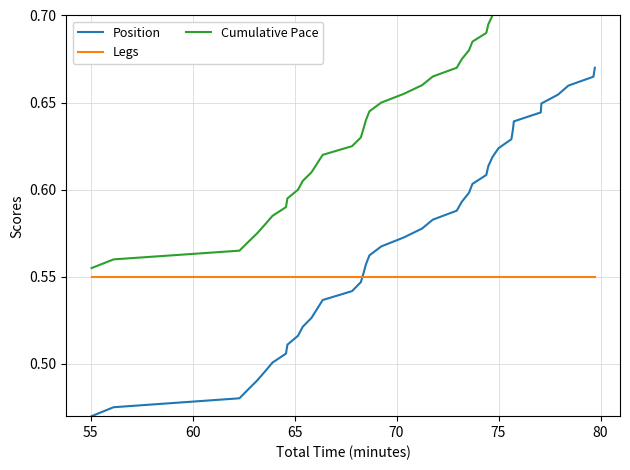

What are all the series names shown in the legend?

Position, Legs, Cumulative Pace